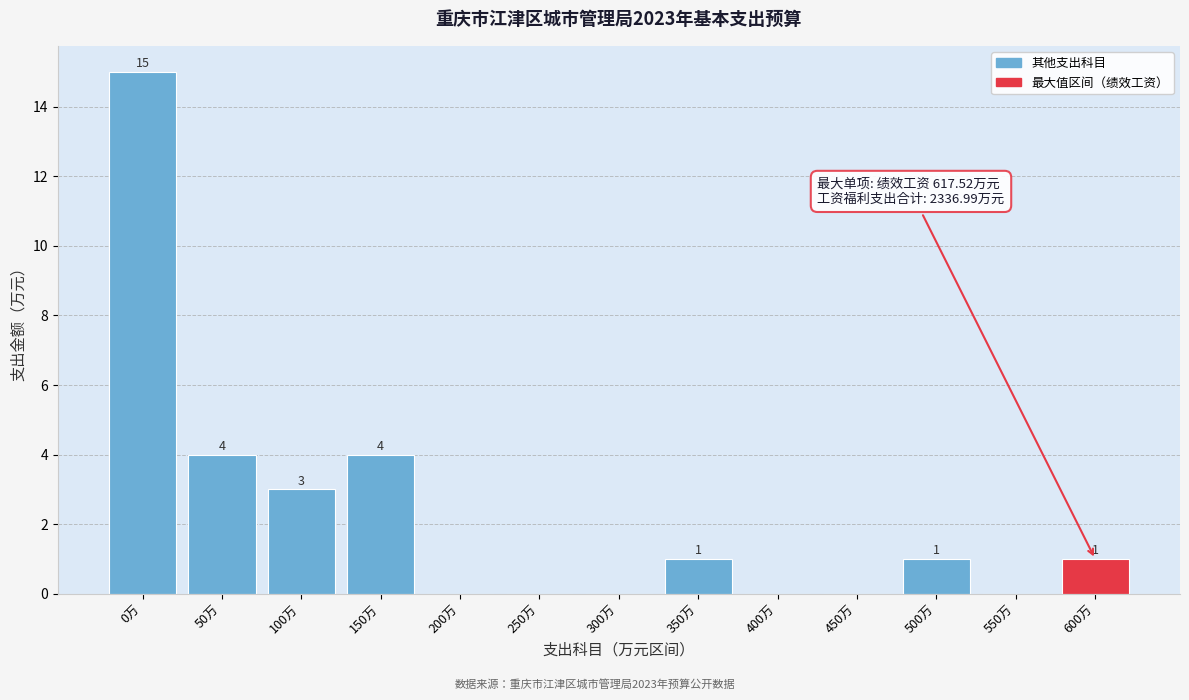

Reading left to right, what are all the values shown in this chart?

0万=15	50万=4	100万=3	150万=4	200万=0	250万=0	300万=0	350万=1	400万=0	450万=0	500万=1	550万=0	600万=1